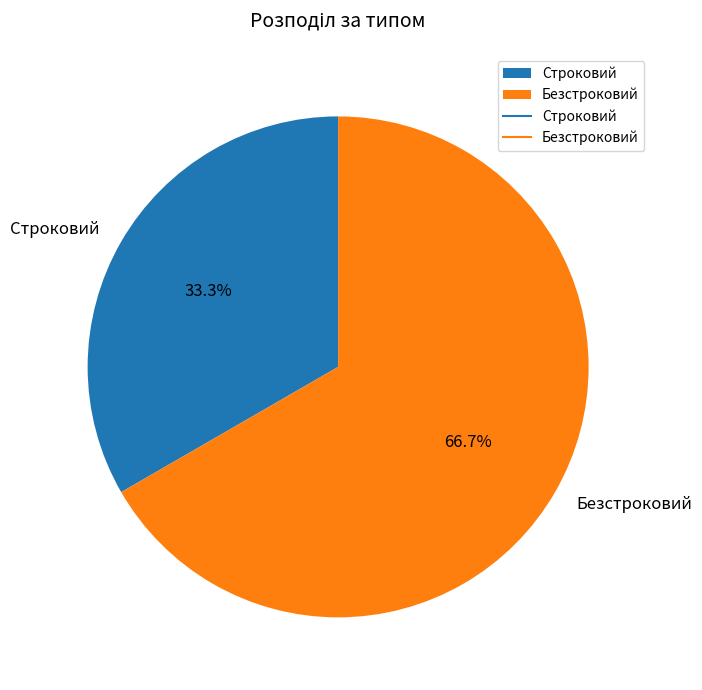

To the nearest percent, what is the average slice percentage?

50%